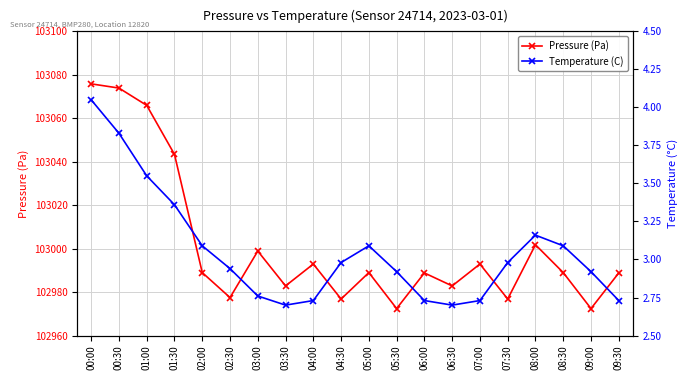

What are all the series names shown in the legend?

Pressure (Pa), Temperature (C)